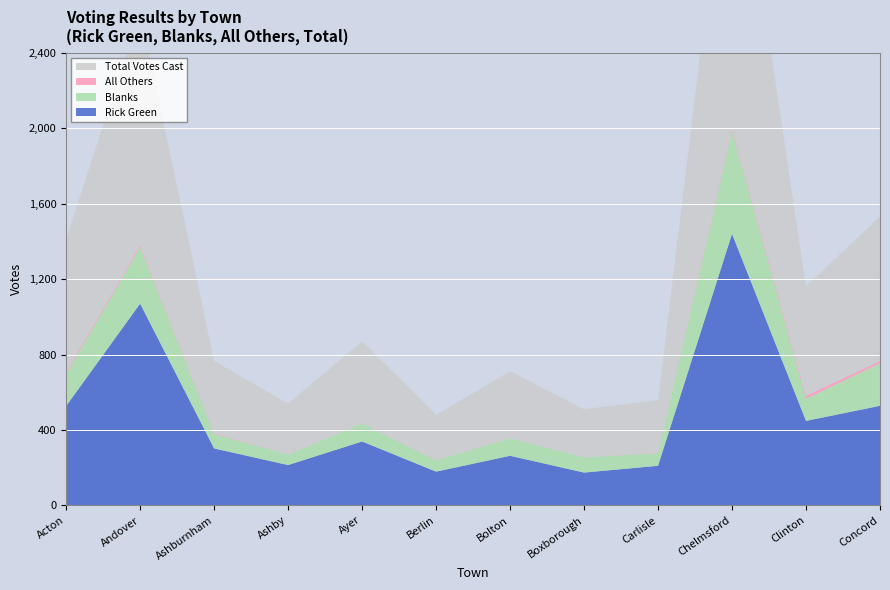

Reading left to right, extract all data points from this chart.

Rick Green: Acton=527	Andover=1070	Ashburnham=302	Ashby=214	Ayer=339	Berlin=179	Bolton=263	Boxborough=174	Carlisle=210	Chelmsford=1440	Clinton=448	Concord=528
All Others: Acton=9	Andover=9	Ashburnham=4	Ashby=0	Ayer=0	Berlin=1	Bolton=0	Boxborough=0	Carlisle=2	Chelmsford=9	Clinton=15	Concord=12
Blanks: Acton=171	Andover=300	Ashburnham=77	Ashby=56	Ayer=96	Berlin=60	Bolton=93	Boxborough=81	Carlisle=67	Chelmsford=546	Clinton=118	Concord=226
Total Votes Cast: Acton=707	Andover=1239	Ashburnham=383	Ashby=270	Ayer=435	Berlin=240	Bolton=356	Boxborough=255	Carlisle=279	Chelmsford=1795	Clinton=581	Concord=766